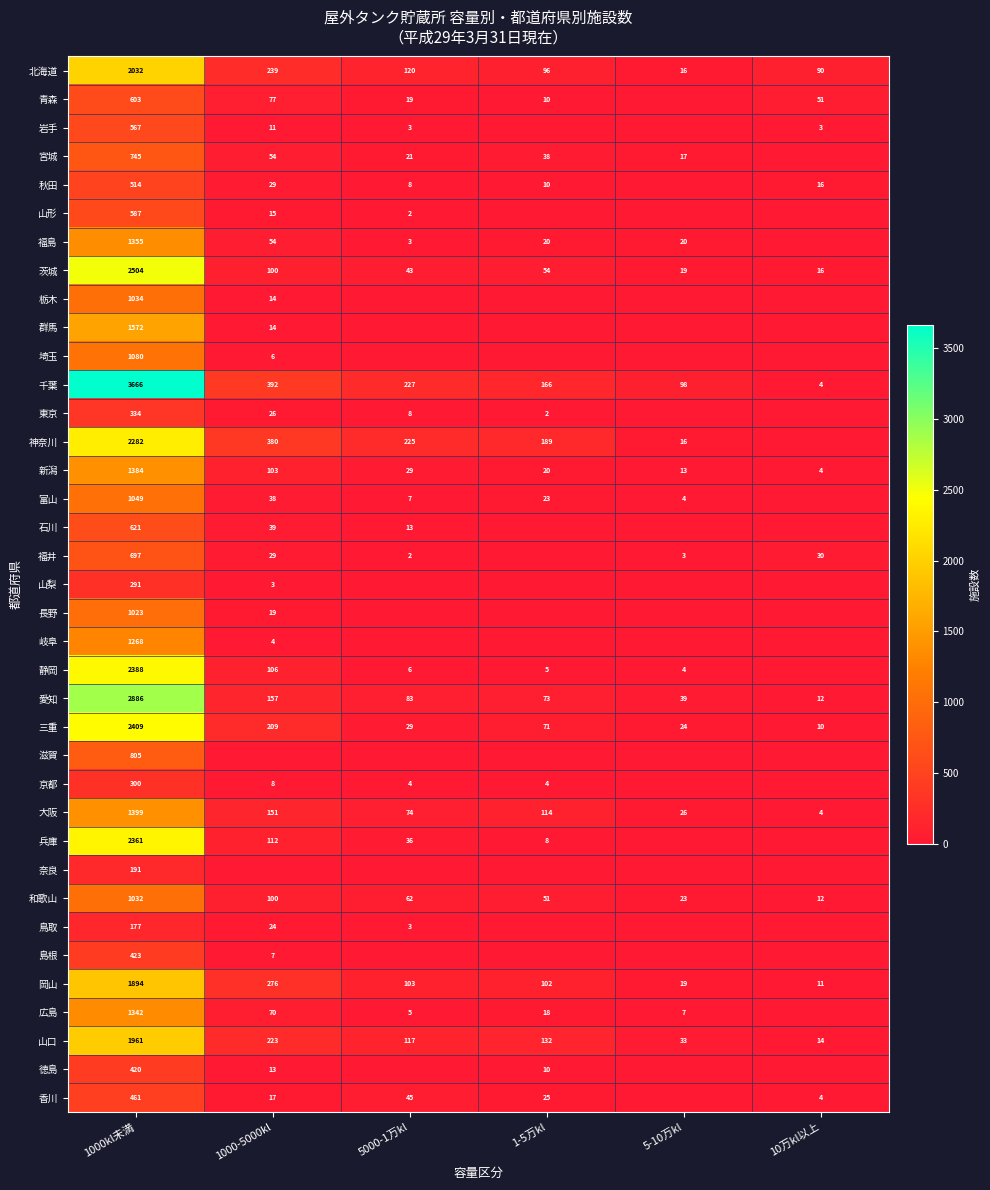

How many values in the 山口 series are below 132?

3